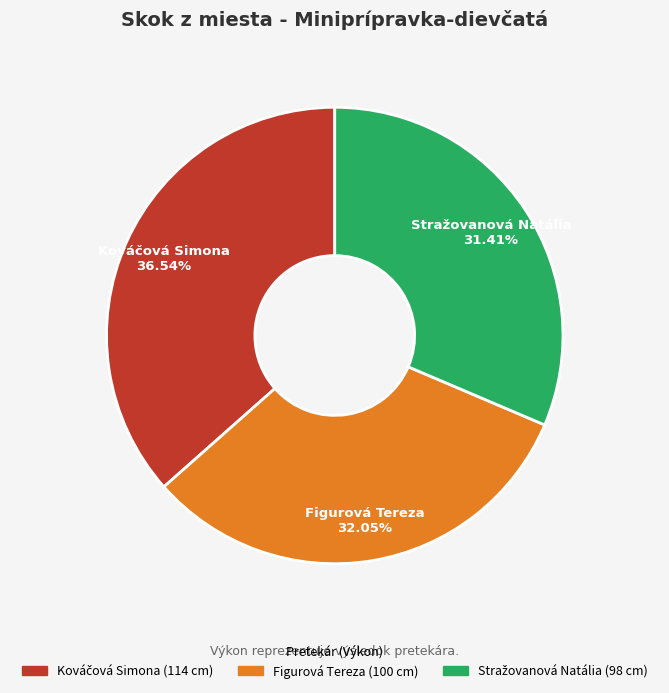

Is there a majority slice in this chart?

No